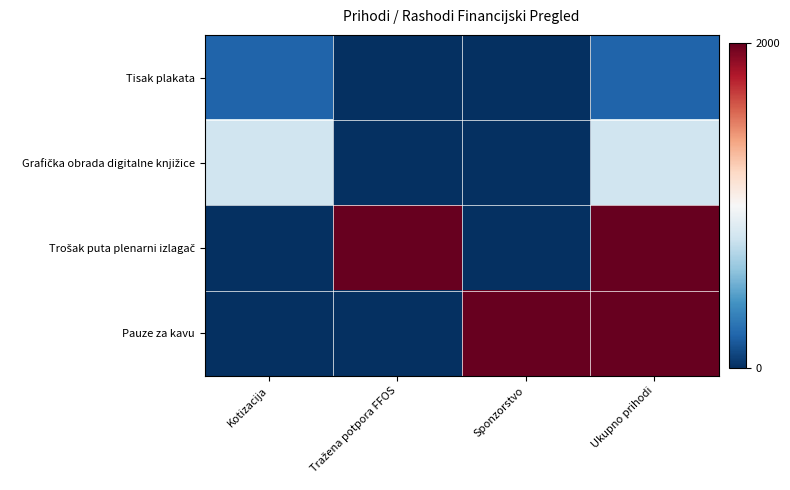

How many distinct data groups are displayed?

4